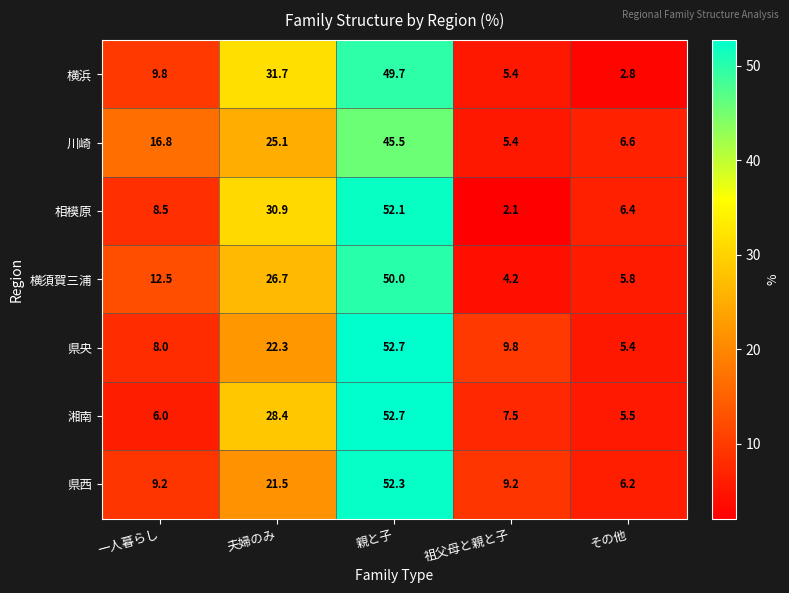

What is the difference between the maximum and minimum values in the 県西 series?

46.1